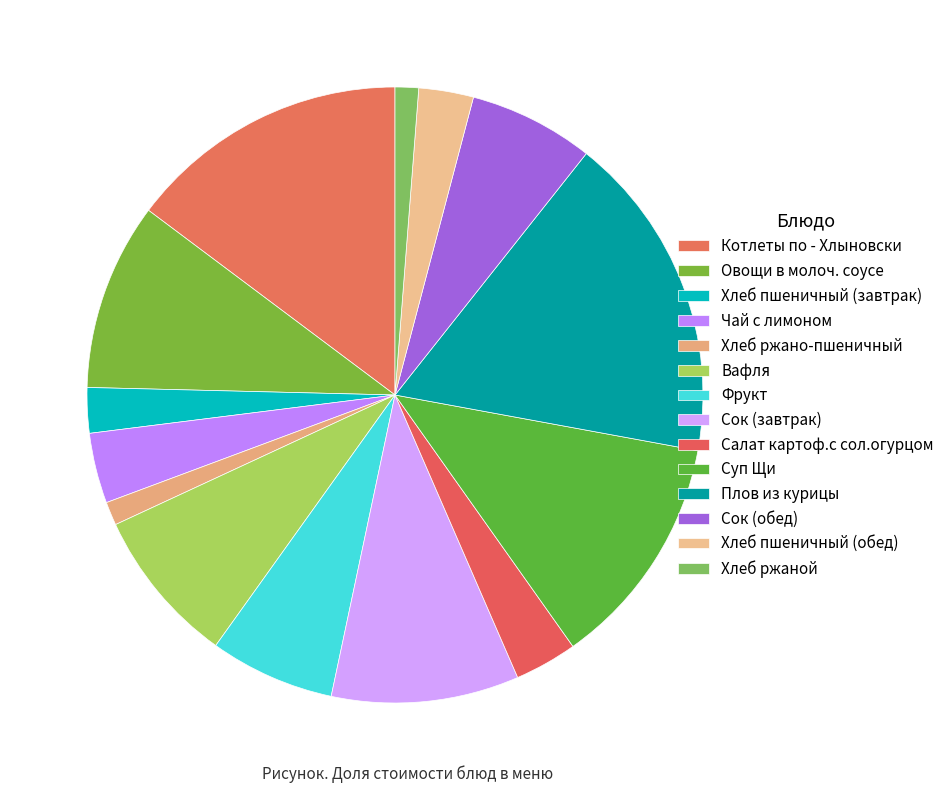

Is it true that Фрукт is 1% of the pie?

False